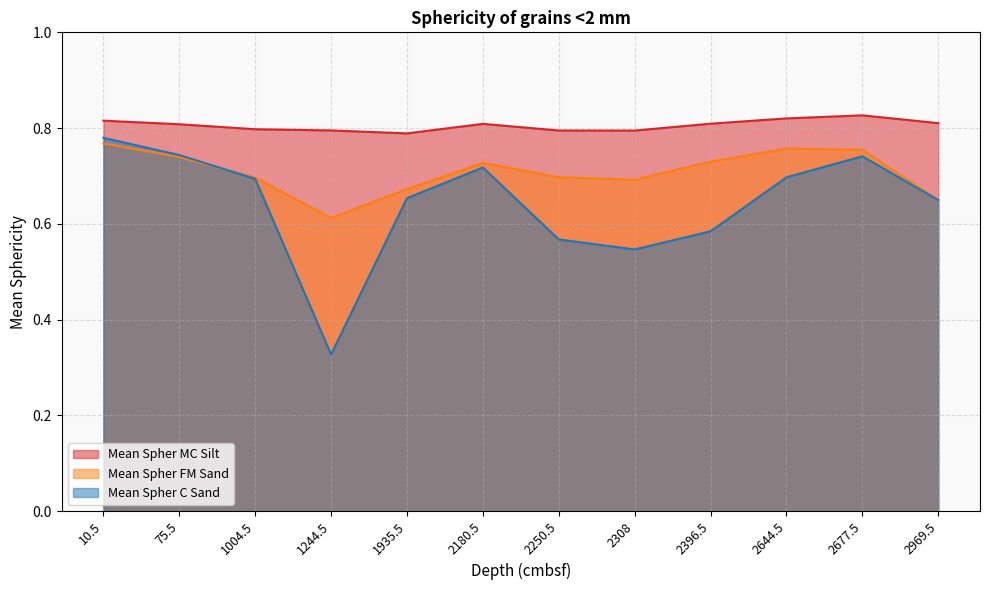

At which category is the sum across all series the highest?

10.5